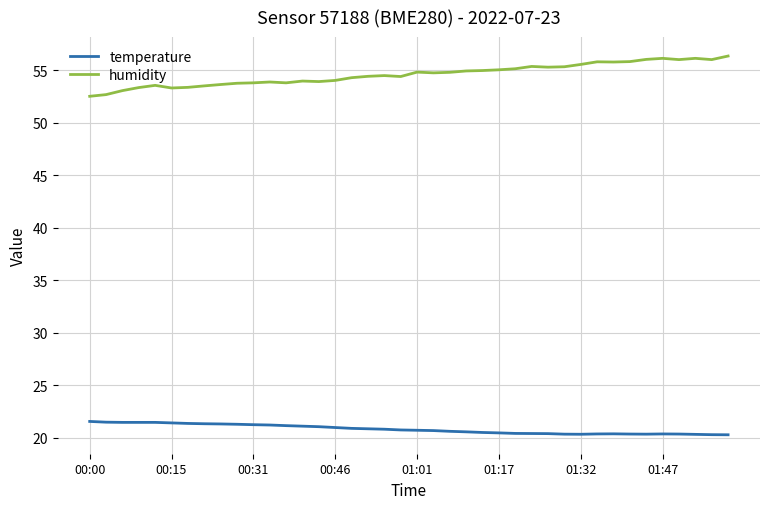

Which series has the largest total across all categories?

humidity